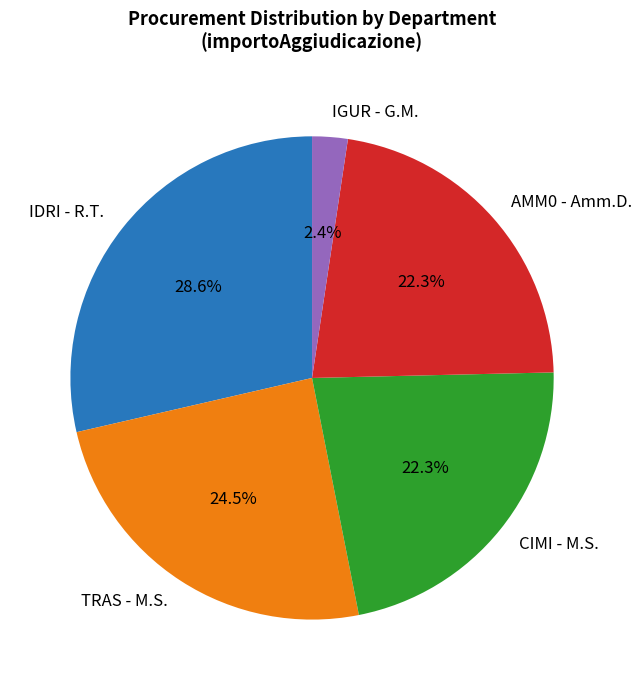

What portion of the pie excludes IDRI - R.T.?

71.4%